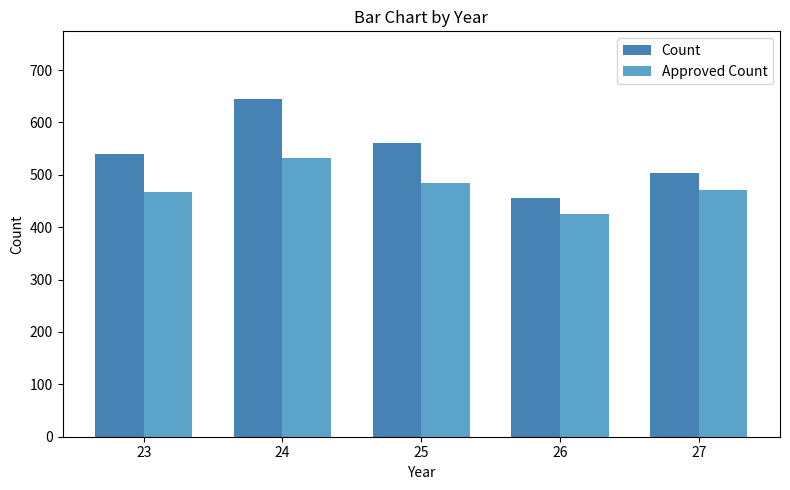

What is the maximum value shown in the chart?

645